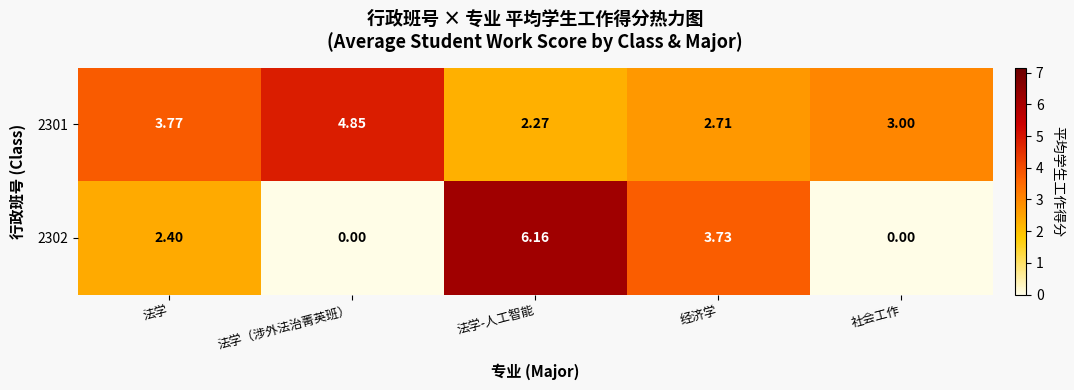

Count the number of categories in the chart.

5